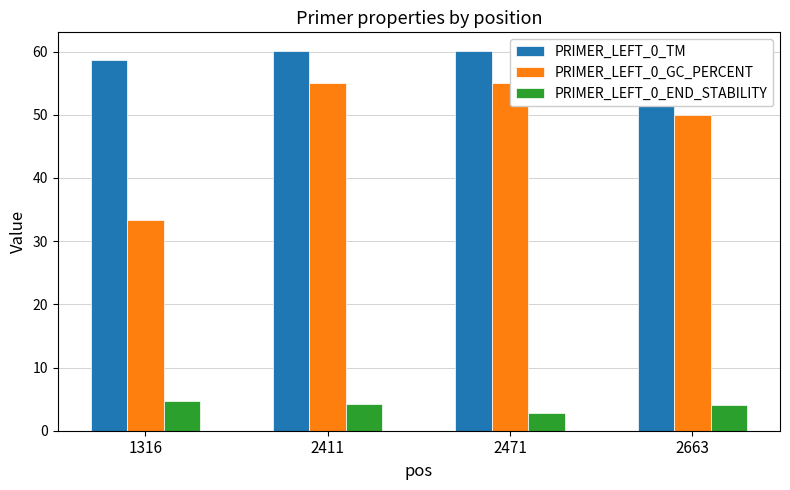

Which series changed the most between 1316 and 2663?

PRIMER_LEFT_0_GC_PERCENT